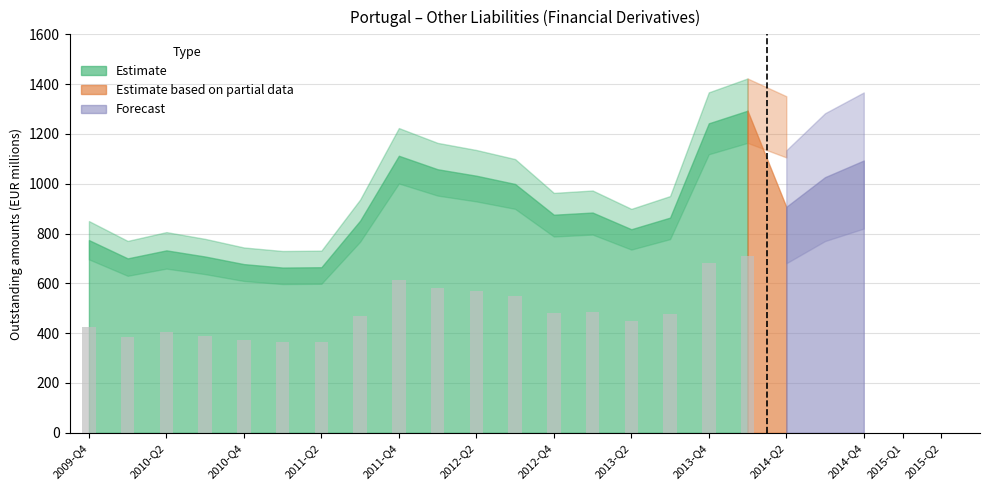

Does the chart contain stacked bars?

No